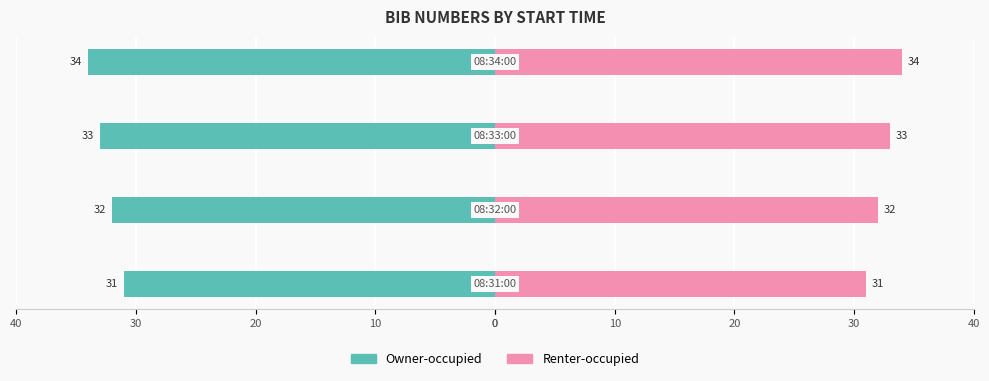

Are the bars horizontal?

Yes